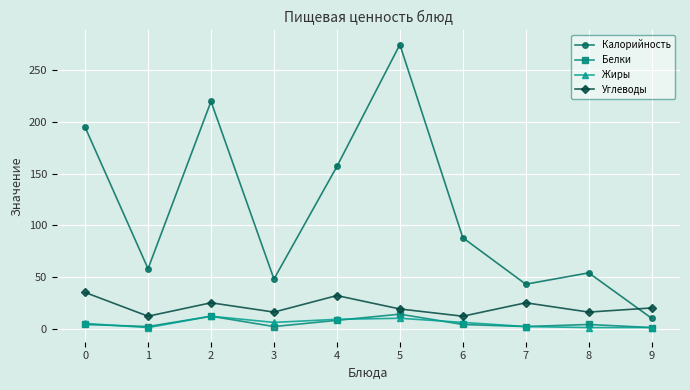

True or false: Белки and Калорийность cross at least once.

False